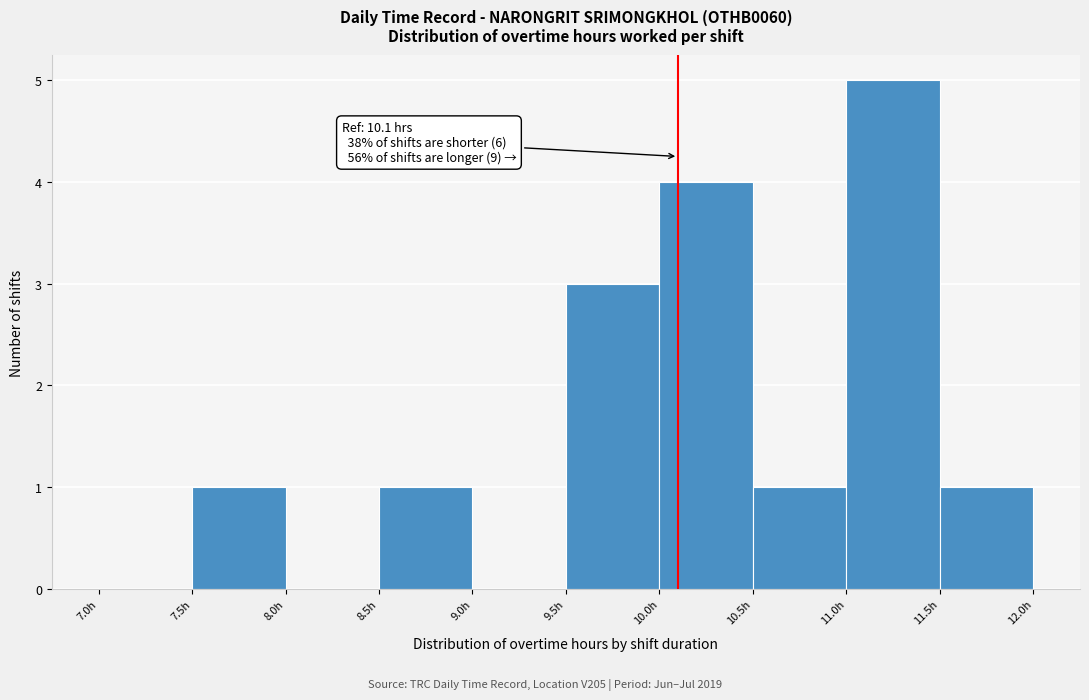

Which range on the x-axis has the tallest bar?

11.0 to 11.5